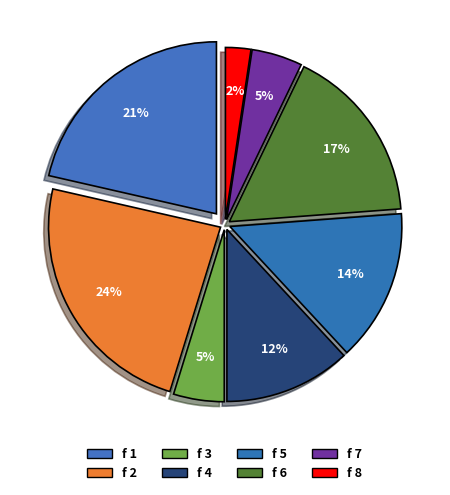

The f 8 slice represents 1% of the pie. True or false?

False